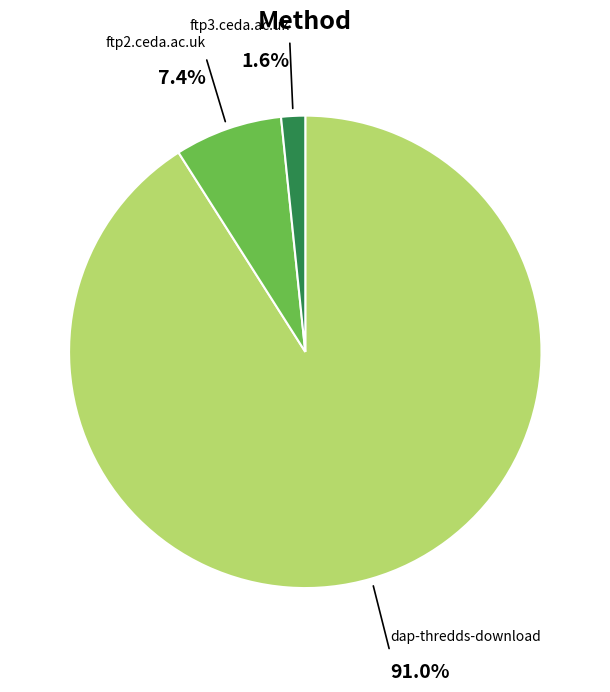

Is there any slice that represents more than half of the pie?

Yes